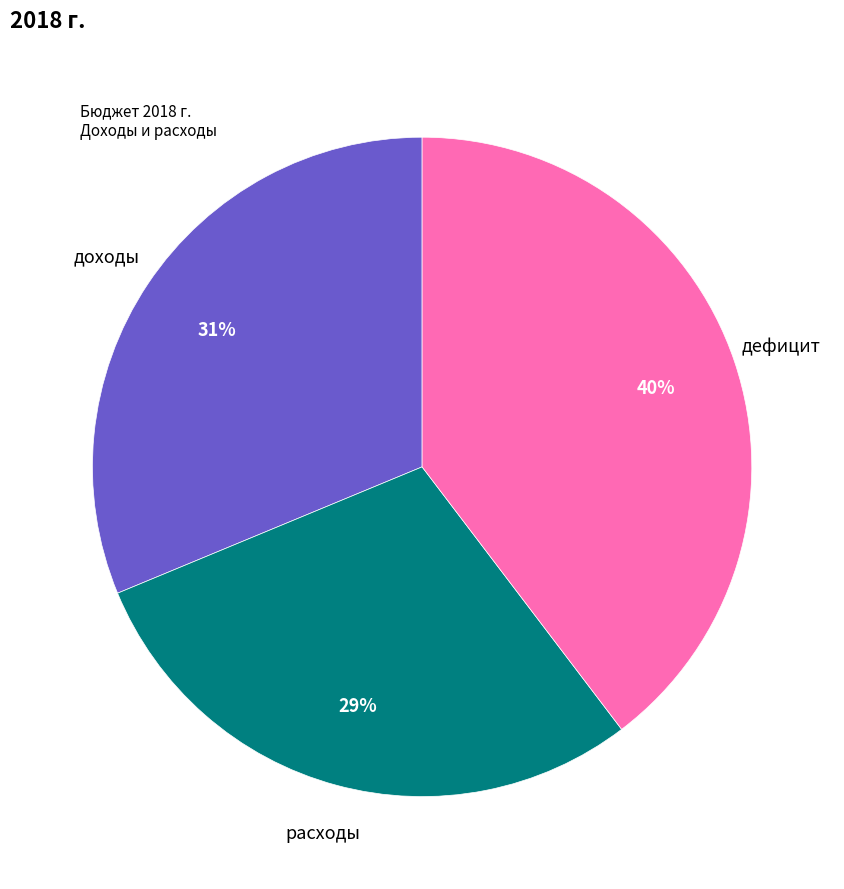

Does any single category account for the majority?

No